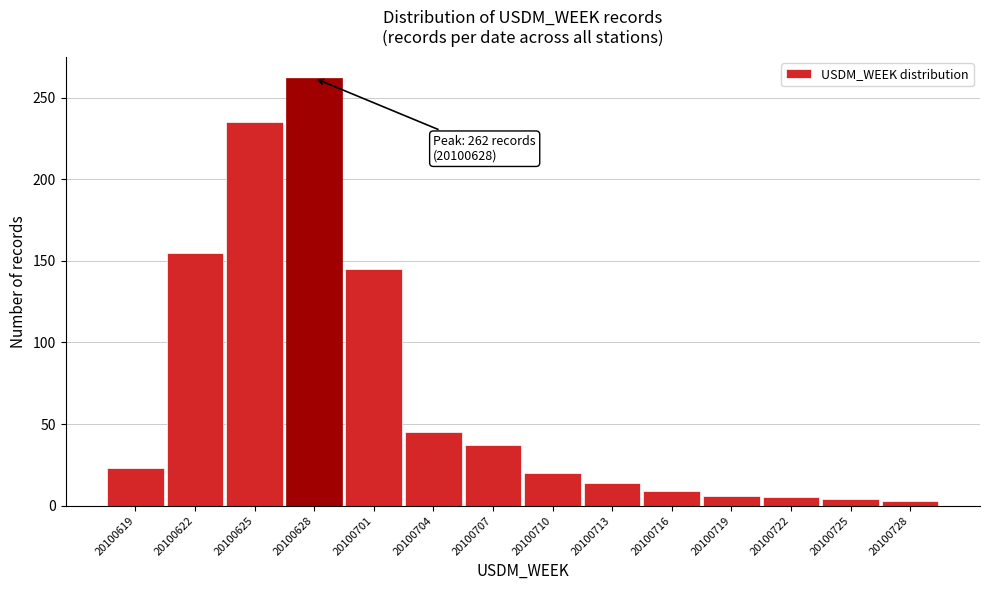

Which has a higher value, 20100701 or 20100707?

20100701